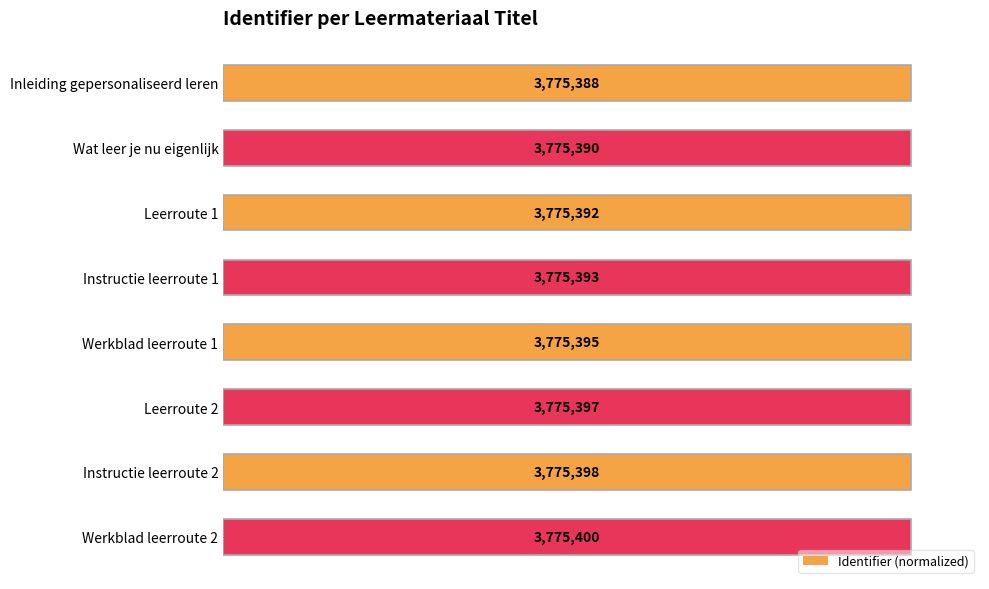

Is it true that the value at Instructie leerroute 1 is 100.0?

True